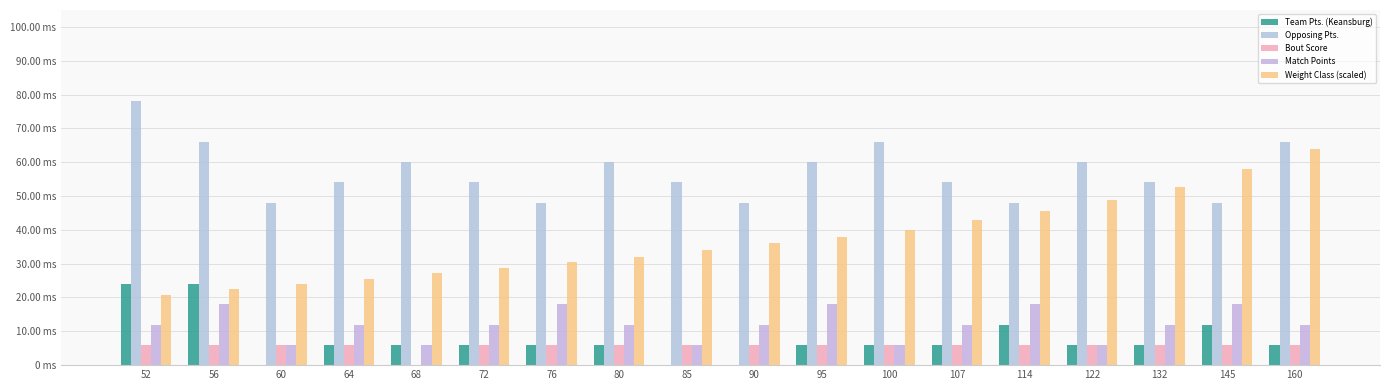

Does the chart contain stacked bars?

No